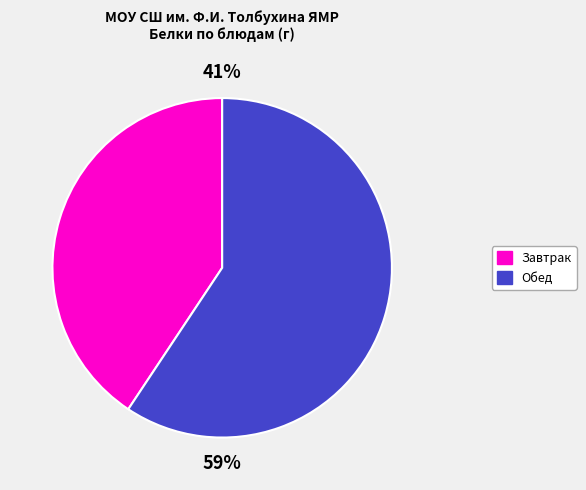

How many slices are in this pie chart?

2